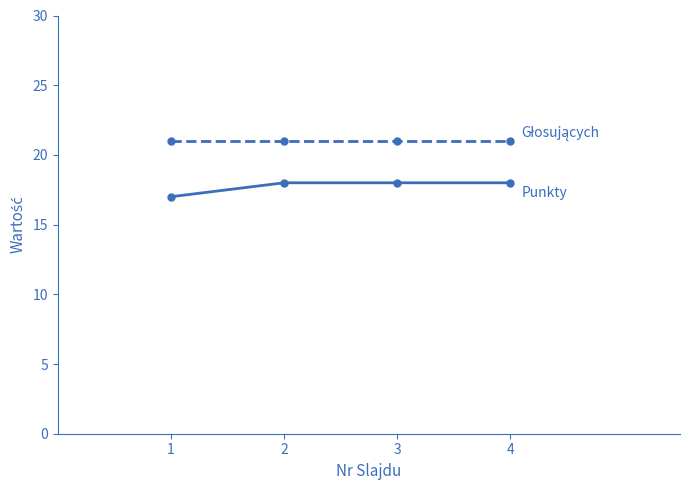

What is the total value across all series at 1?

38